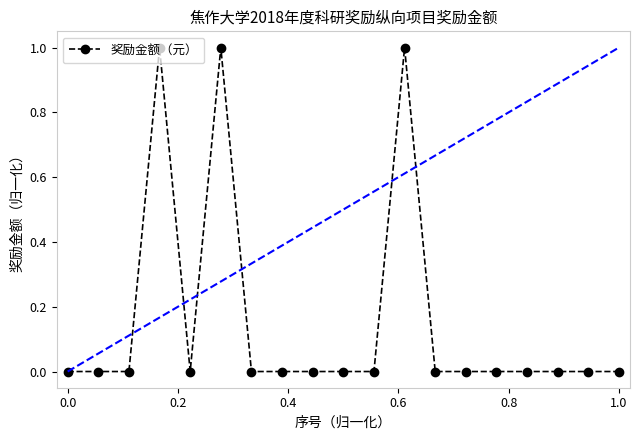

True or false: there are more than 2 points higher than both neighbors.

True